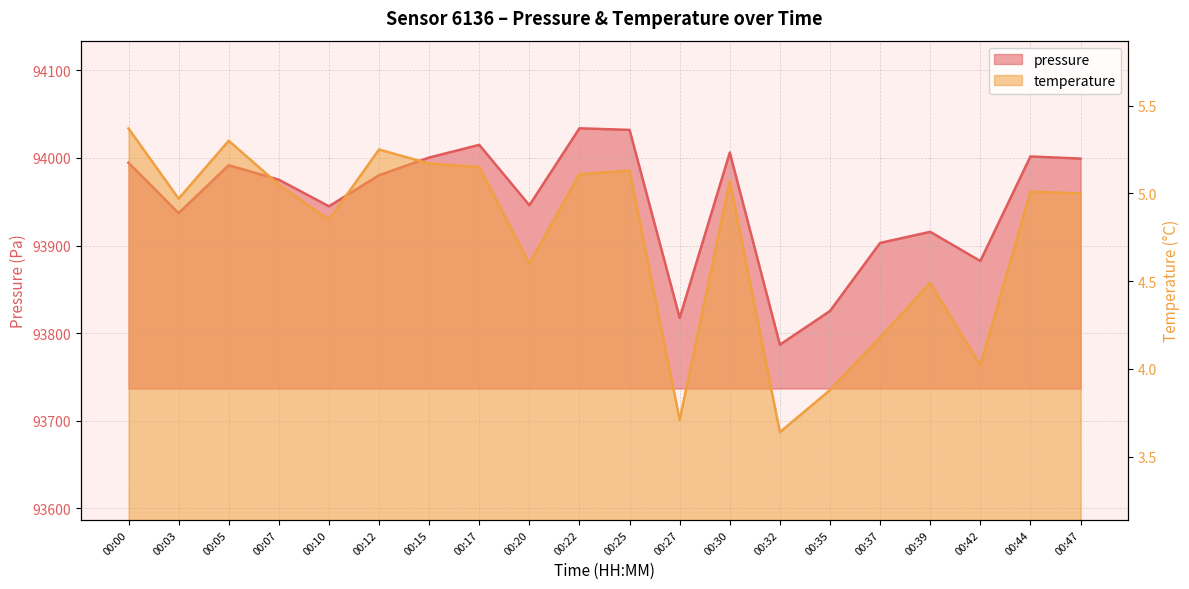

What is the total value across all series at 00:47?

94004.2